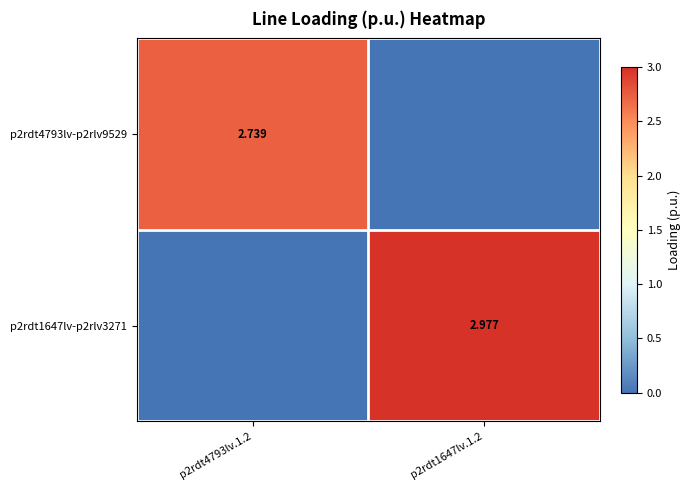

At how many categories does at least one series exceed 0?

2